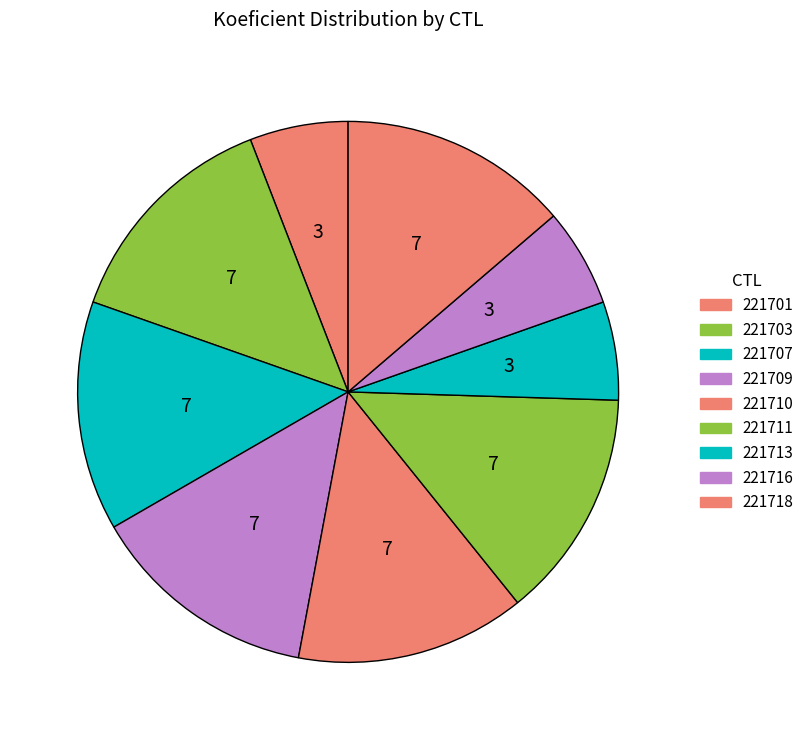

Rank the categories by value from lowest to highest.

221701, 221713, 221716, 221703, 221707, 221709, 221710, 221711, 221718